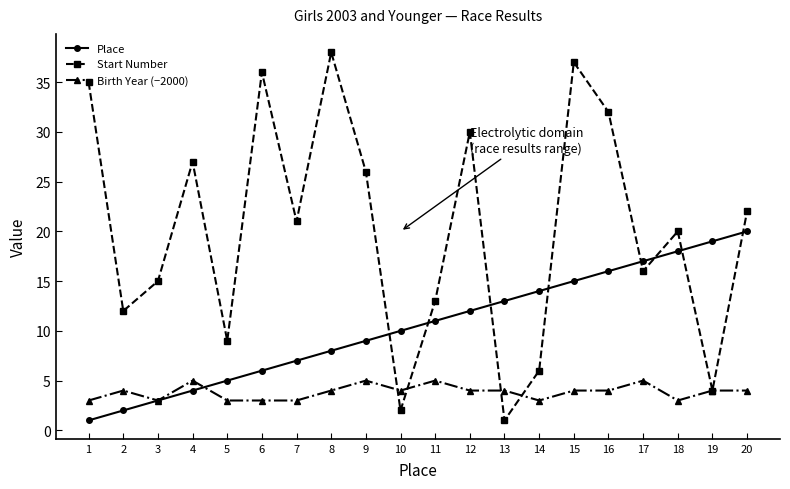

How many data points does each series have?

20